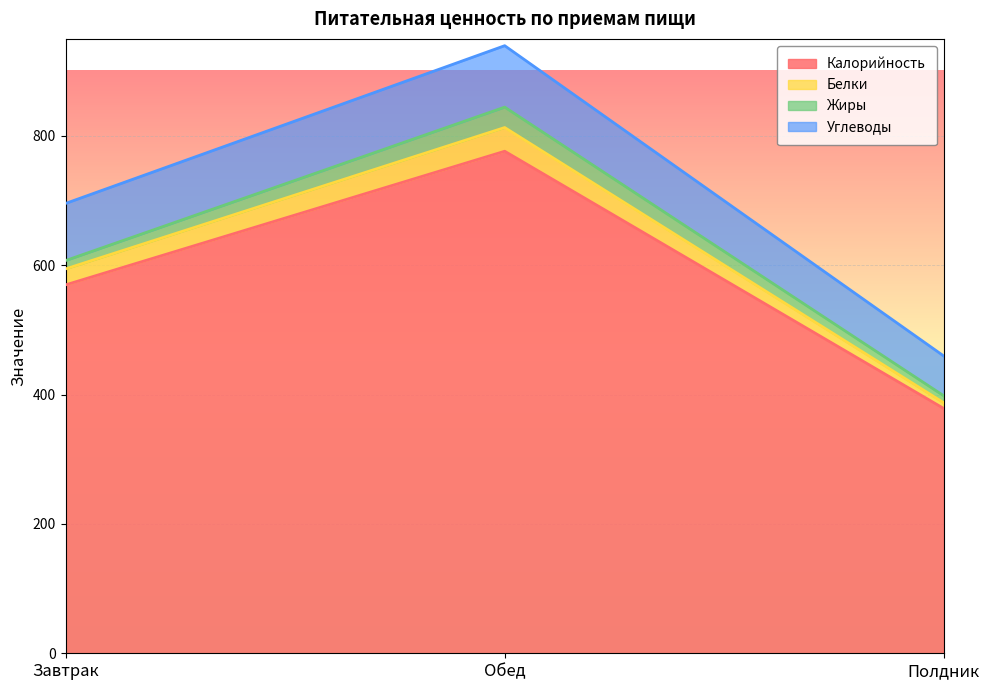

How many lines are shown in the chart?

4